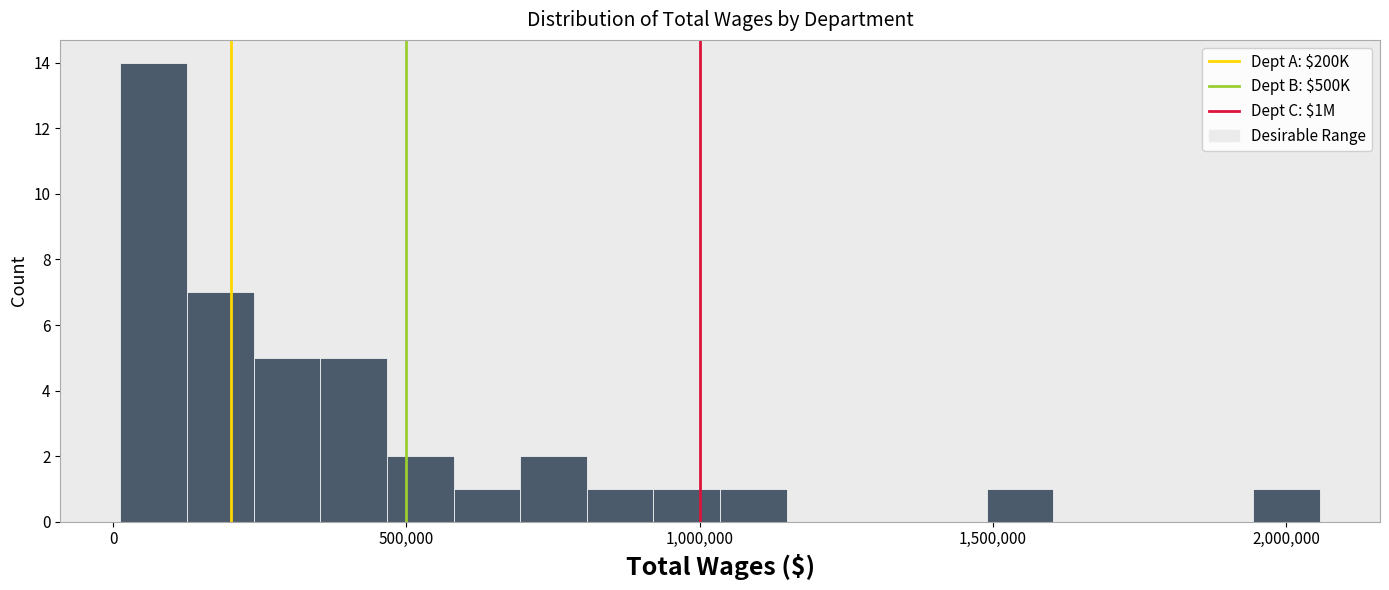

Read against the x-axis, roughly where is the centre of the tallest bar?

50000